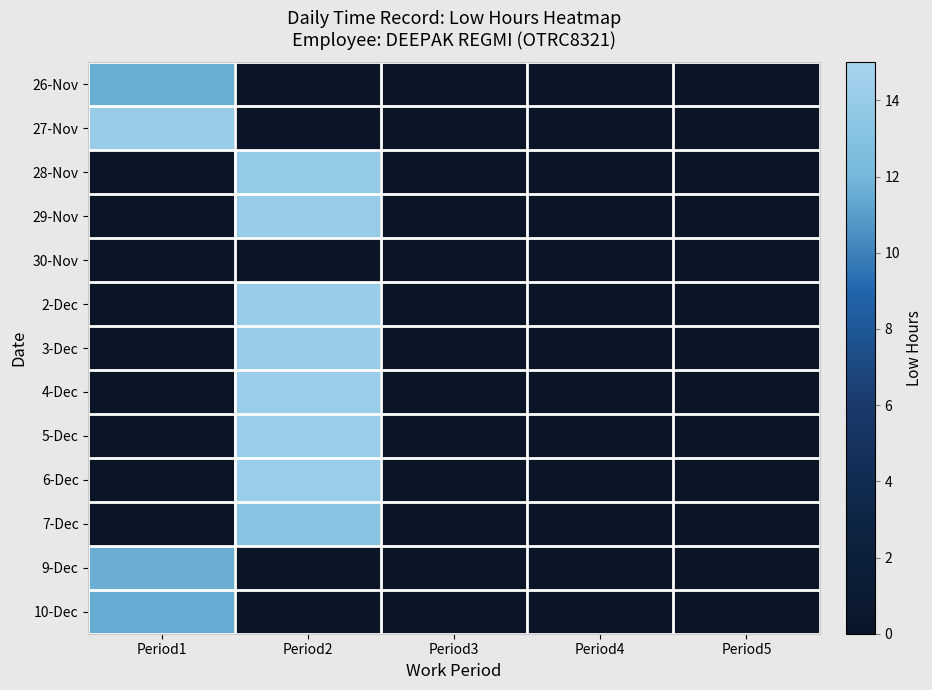

Reading left to right, transcribe all the data shown in this chart.

26-Nov: Period1=11.6	Period2=0.0	Period3=0.0	Period4=0.0	Period5=0.0
27-Nov: Period1=14.1	Period2=0.0	Period3=0.0	Period4=0.0	Period5=0.0
28-Nov: Period1=0.0	Period2=14.0	Period3=0.0	Period4=0.0	Period5=0.0
29-Nov: Period1=0.0	Period2=14.0	Period3=0.0	Period4=0.0	Period5=0.0
30-Nov: Period1=0.0	Period2=0.0	Period3=0.0	Period4=0.0	Period5=0.0
2-Dec: Period1=0.0	Period2=14.2	Period3=0.0	Period4=0.0	Period5=0.0
3-Dec: Period1=0.0	Period2=14.1	Period3=0.0	Period4=0.0	Period5=0.0
4-Dec: Period1=0.0	Period2=14.3	Period3=0.0	Period4=0.0	Period5=0.0
5-Dec: Period1=0.0	Period2=14.3	Period3=0.0	Period4=0.0	Period5=0.0
6-Dec: Period1=0.0	Period2=14.2	Period3=0.0	Period4=0.0	Period5=0.0
7-Dec: Period1=0.0	Period2=13.2	Period3=0.0	Period4=0.0	Period5=0.0
9-Dec: Period1=11.7	Period2=0.0	Period3=0.0	Period4=0.0	Period5=0.0
10-Dec: Period1=11.5	Period2=0.0	Period3=0.0	Period4=0.0	Period5=0.0